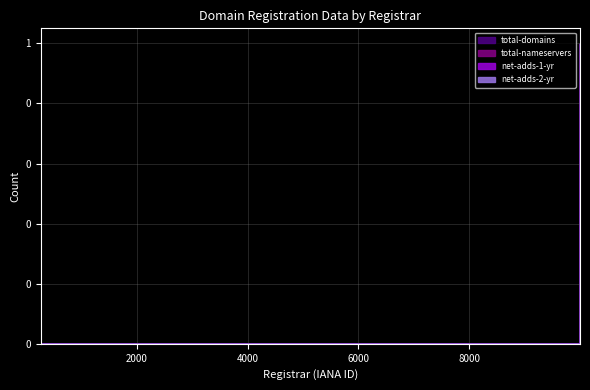

True or false: total-domains and total-nameservers cross at least once.

False